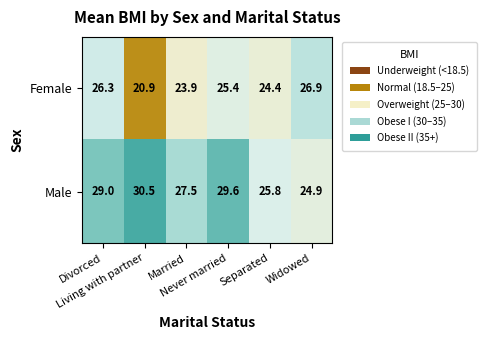

How many categories are shown in the chart?

6